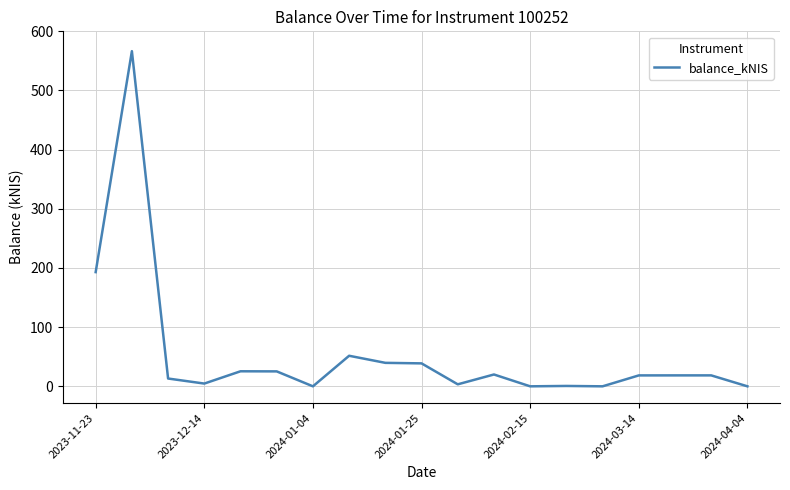

What is the difference between the maximum and minimum values?

566.5